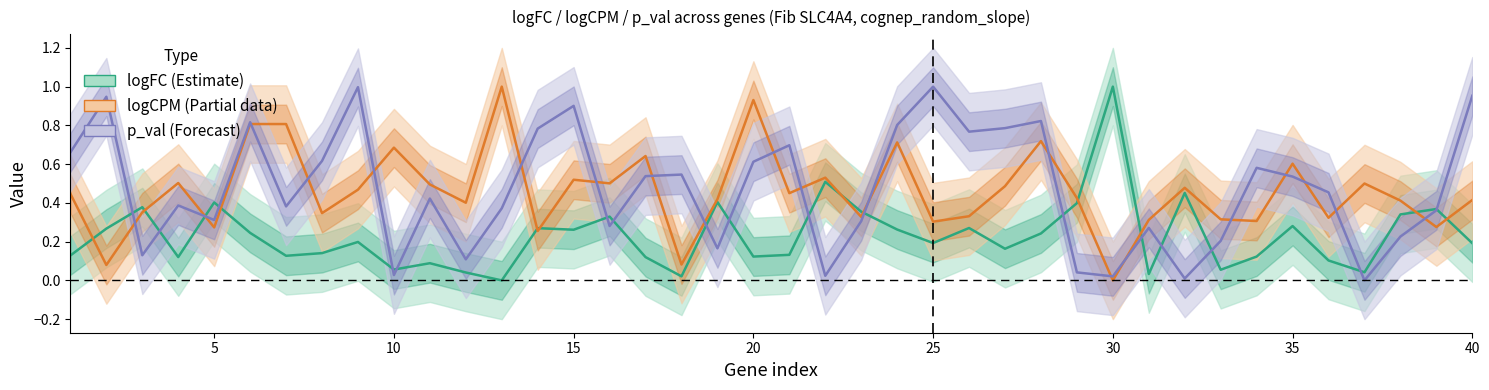

Reading left to right, list all the values displayed in this chart.

logFC (Estimate): 0.1	0.3	0.4	0.1	0.4	0.2	0.1	0.1	0.2	0.1	0.1	0.0	0.0	0.3	0.3	0.3	0.1	0.0	0.4	0.1	0.1	0.5	0.4	0.3	0.2	0.3	0.2	0.2	0.4	1.0	0.0	0.5	0.1	0.1	0.3	0.1	0.0	0.3	0.4	0.2
logCPM (Partial): 0.4	0.1	0.4	0.5	0.3	0.8	0.8	0.3	0.5	0.7	0.5	0.4	1.0	0.3	0.5	0.5	0.6	0.1	0.4	0.9	0.5	0.5	0.3	0.7	0.3	0.3	0.5	0.7	0.4	0.0	0.3	0.5	0.3	0.3	0.6	0.3	0.5	0.4	0.3	0.4
p_val (Forecast): 0.7	0.9	0.1	0.4	0.3	0.8	0.4	0.6	1.0	0.0	0.4	0.1	0.4	0.8	0.9	0.3	0.5	0.5	0.2	0.6	0.7	0.0	0.3	0.8	1.0	0.8	0.8	0.8	0.0	0.0	0.3	0.0	0.2	0.6	0.5	0.5	0.0	0.2	0.4	1.0